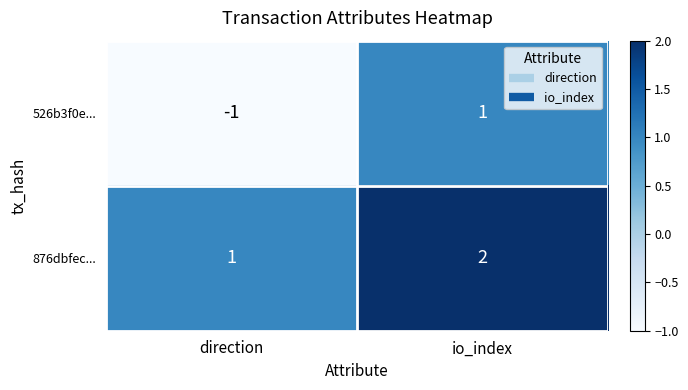

Rank the series at io_index from lowest to highest value.

526b3f0e..., 876dbfec...